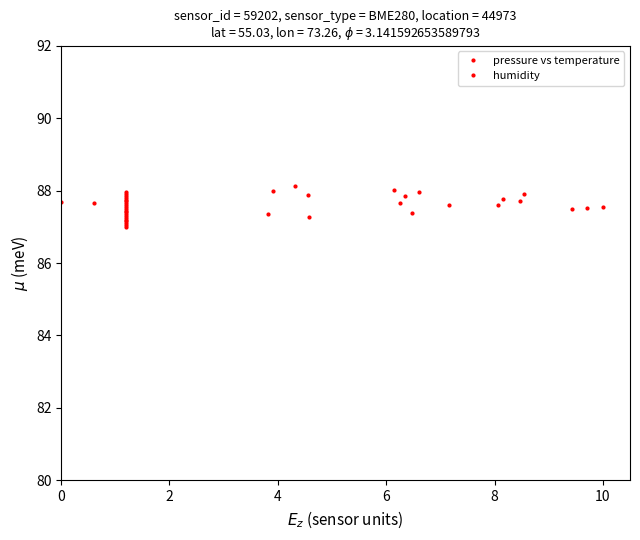

Which series ends up on top after the final intersection of humidity and pressure vs temperature?

humidity